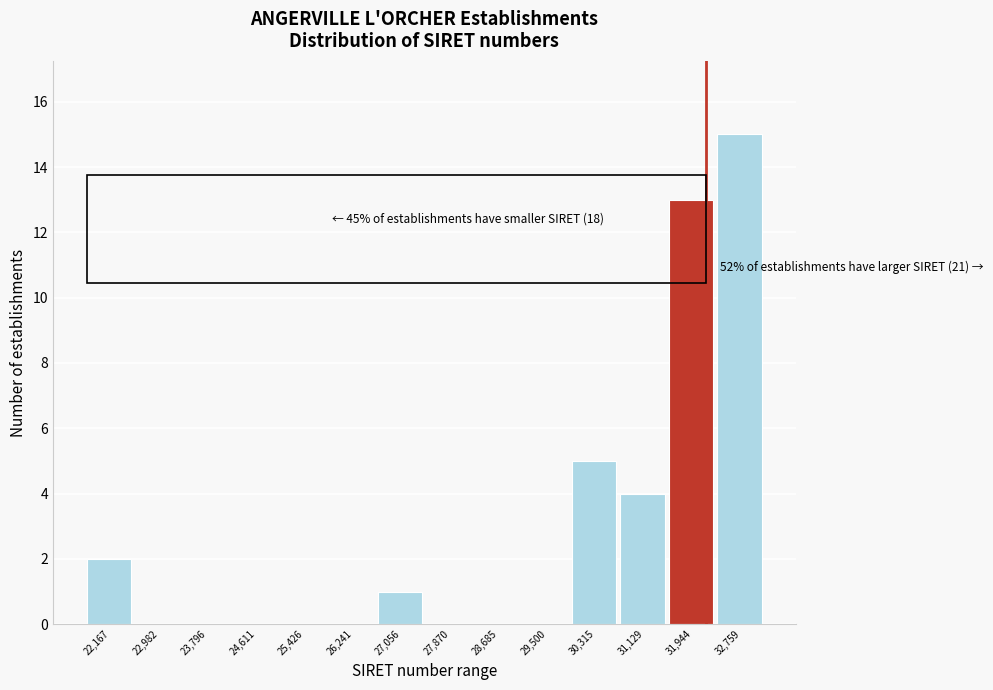

Reading left to right, what are all the values shown in this chart?

22,167=2	22,982=0	23,796=0	24,611=0	25,426=0	26,241=0	27,056=1	27,870=0	28,685=0	29,500=0	30,315=5	31,129=4	31,944=13	32,759=15